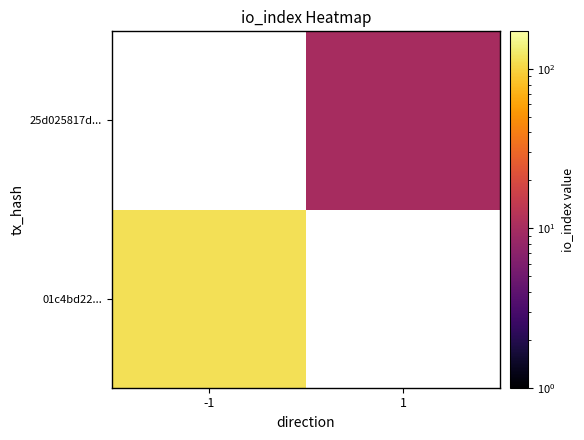

Rank the series by their average value, from lowest to highest.

01c4bd22..., 25d025817d...